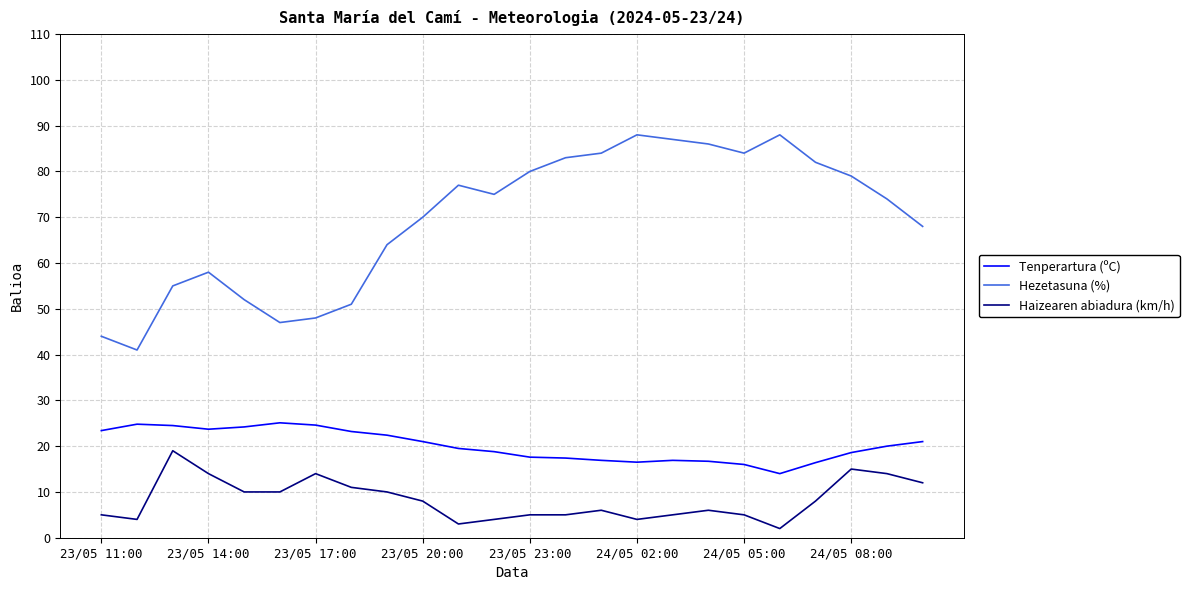

True or false: Hezetasuna (%) and Haizearen abiadura (km/h) cross at least once.

False